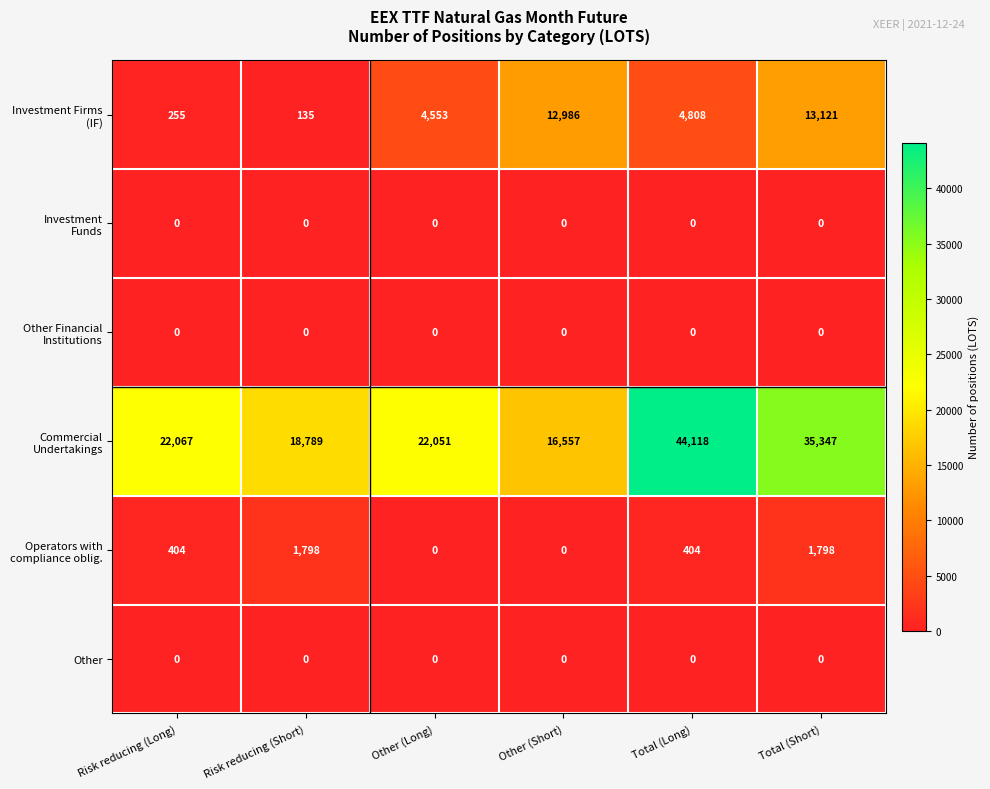

What is the total value across all series at Risk reducing (Long)?

22726